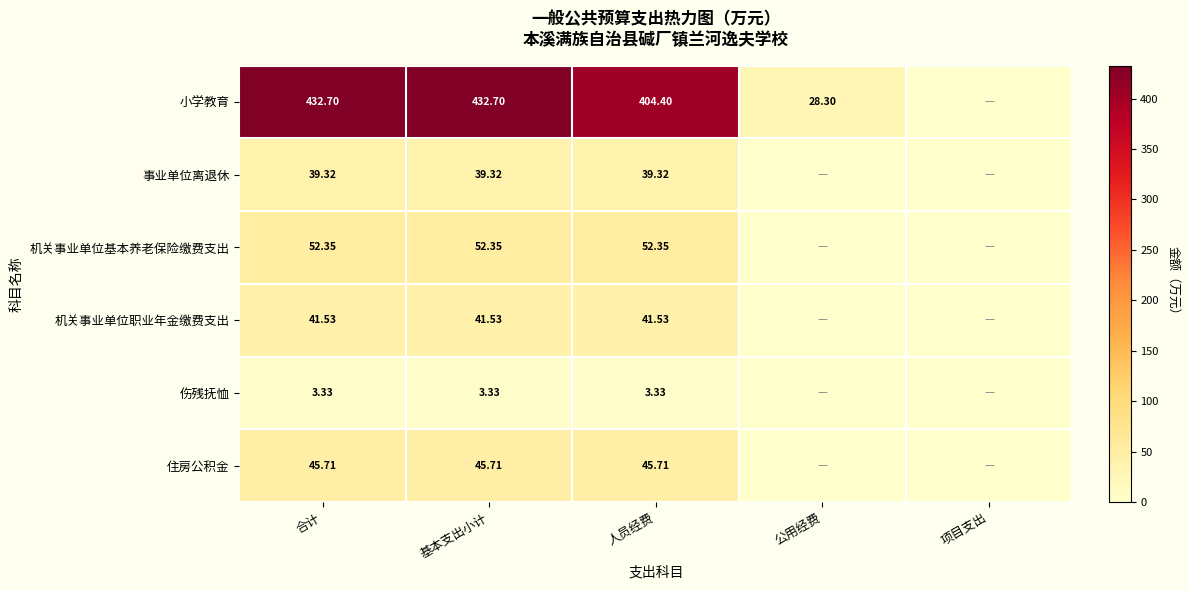

Between 基本支出小计 and 人员经费, which series saw the biggest shift?

小学教育